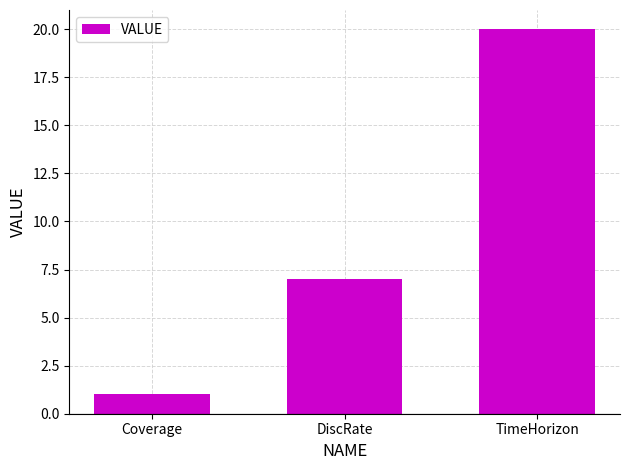

Reading left to right, extract all data points from this chart.

Coverage=1	DiscRate=7	TimeHorizon=20